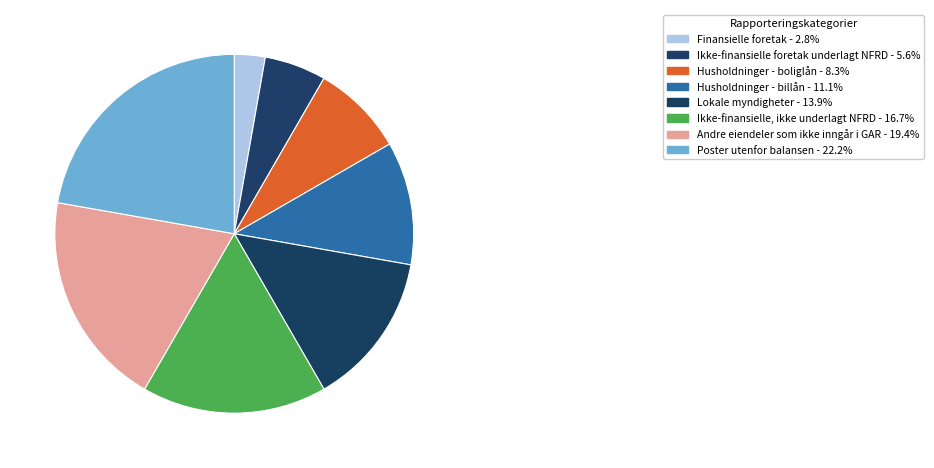

To the nearest percent, what is the difference between the Lokale myndigheter and Ikke-finansielle foretak underlagt NFRD slice percentages?

8%